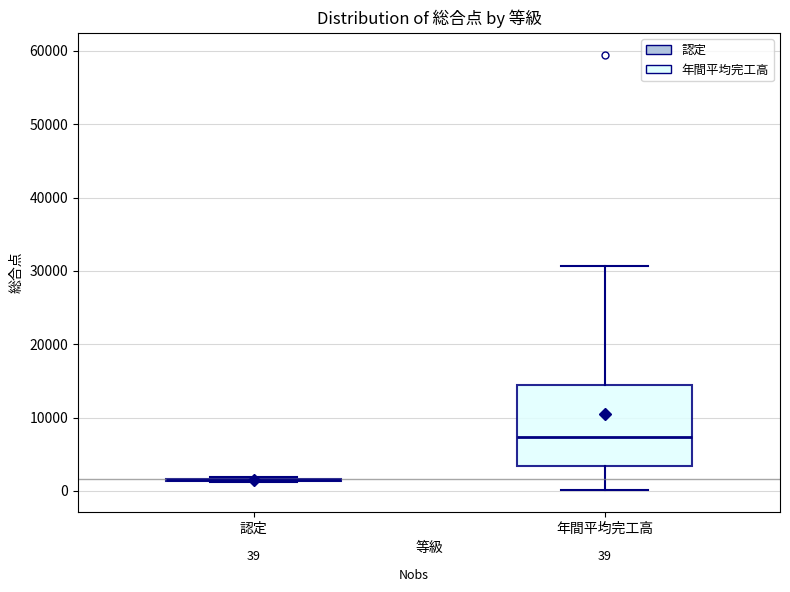

Which box is the tallest, from its lower edge to its upper edge?

年間平均完工高